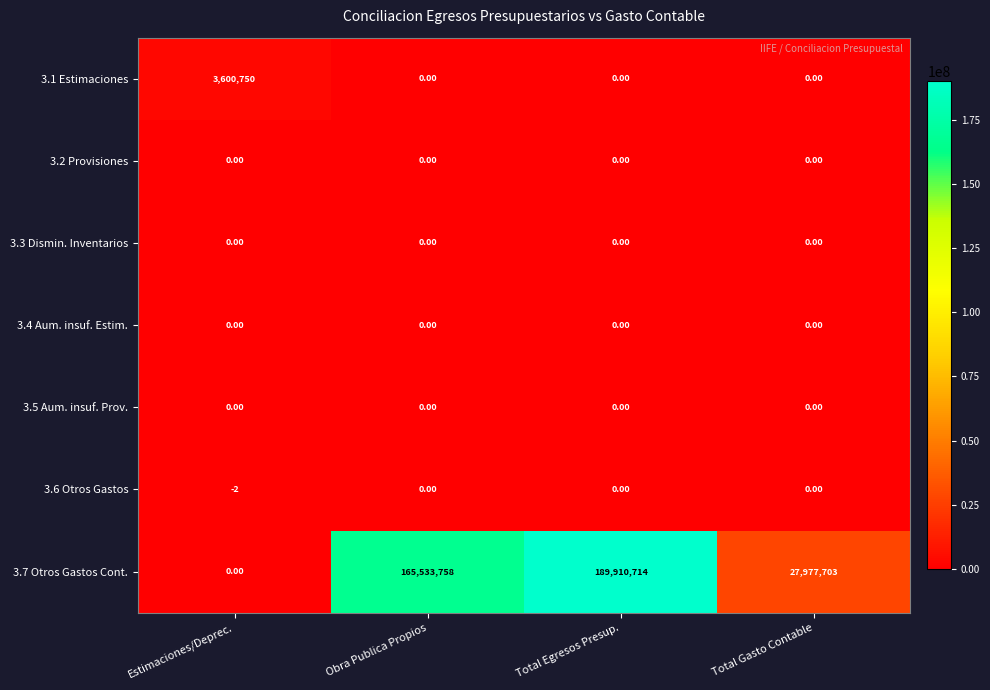

List the labels in order of 3.7 Otros Gastos Cont. value, largest first.

Total Egresos Presup., Obra Publica Propios, Total Gasto Contable, Estimaciones/Deprec.